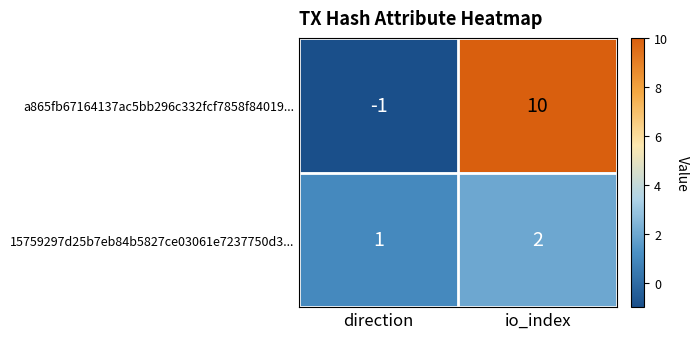

What is the sum of the 15759297d25b7eb84b5827ce03061e7237750d3... values at io_index and direction?

3